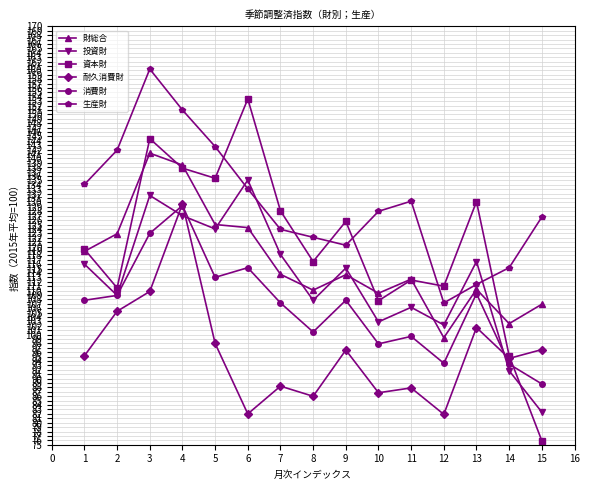

Which series has the largest total across all categories?

生産財